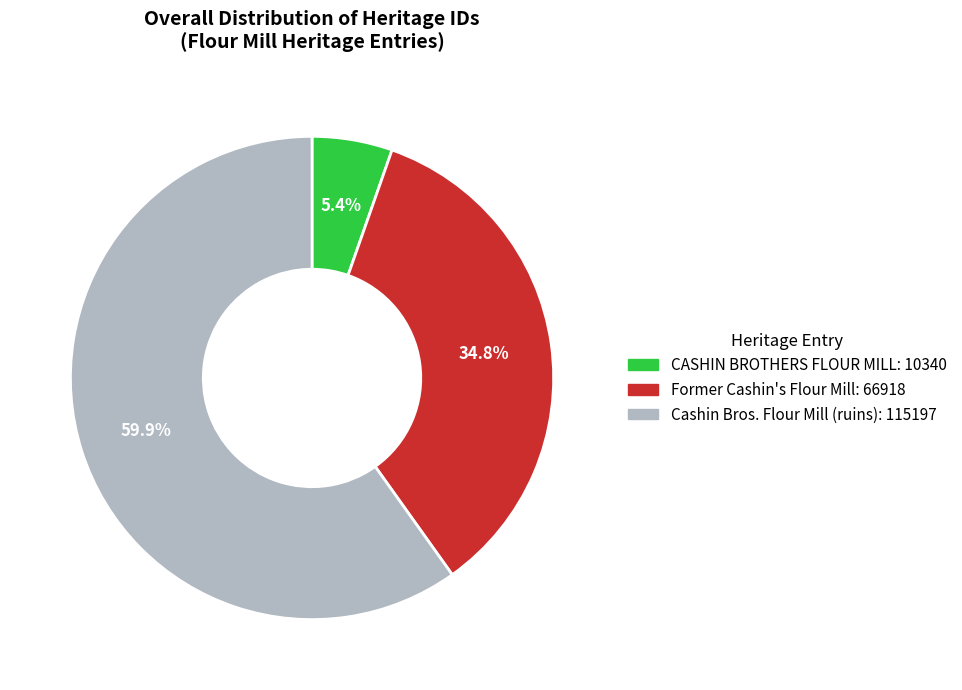

Count the number of slices in the pie.

3